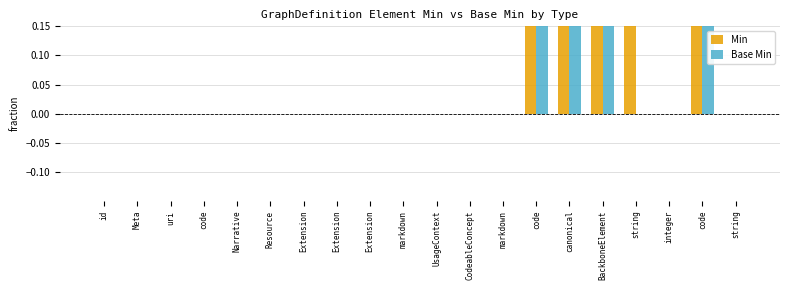

Are the bars grouped side by side (vs. stacked)?

Yes